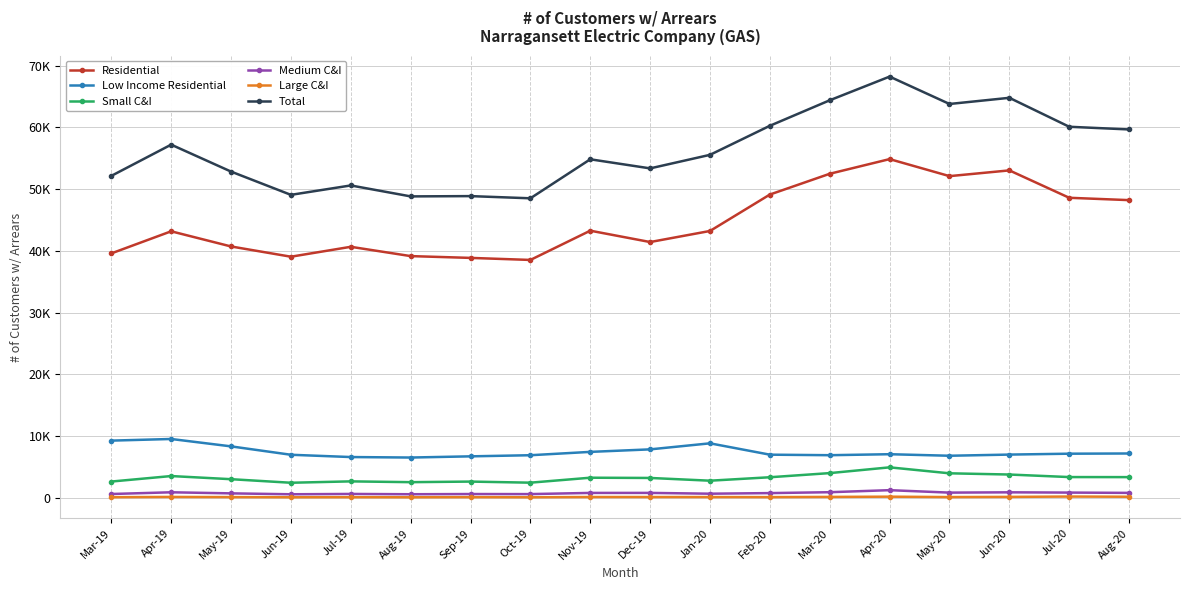

The Low Income Residential series shows 8970 at Oct-19. True or false?

False